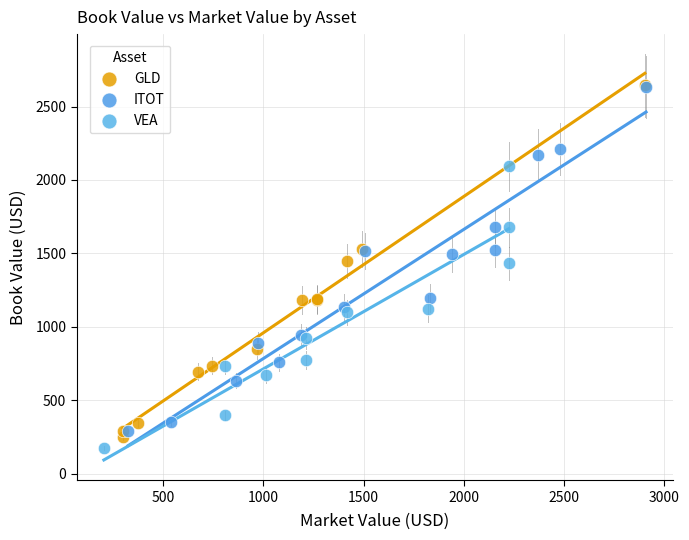

What are all the series names shown in the legend?

GLD, ITOT, VEA